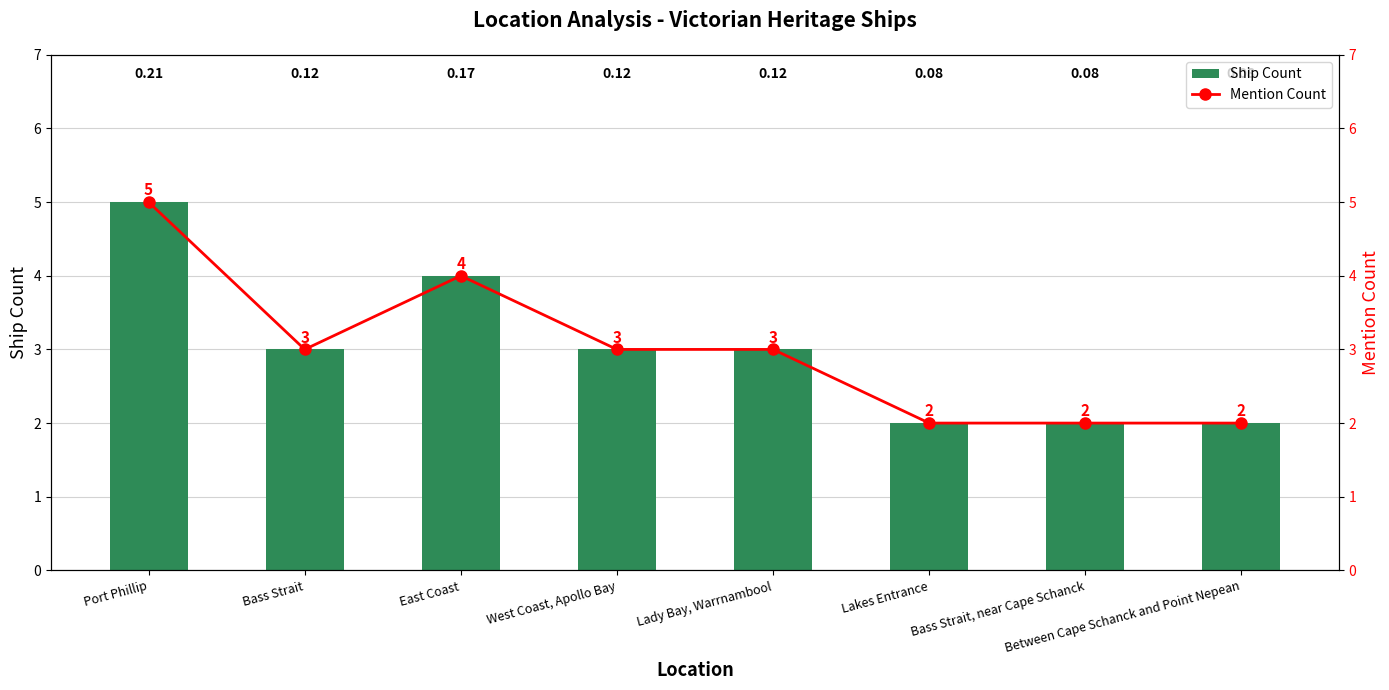

At which category is the sum across all series the highest?

Port Phillip